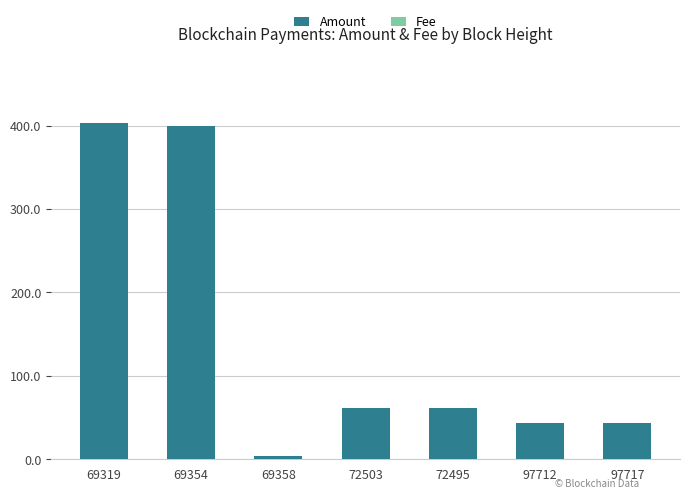

The Amount series shows 403.0 at 69319. True or false?

True